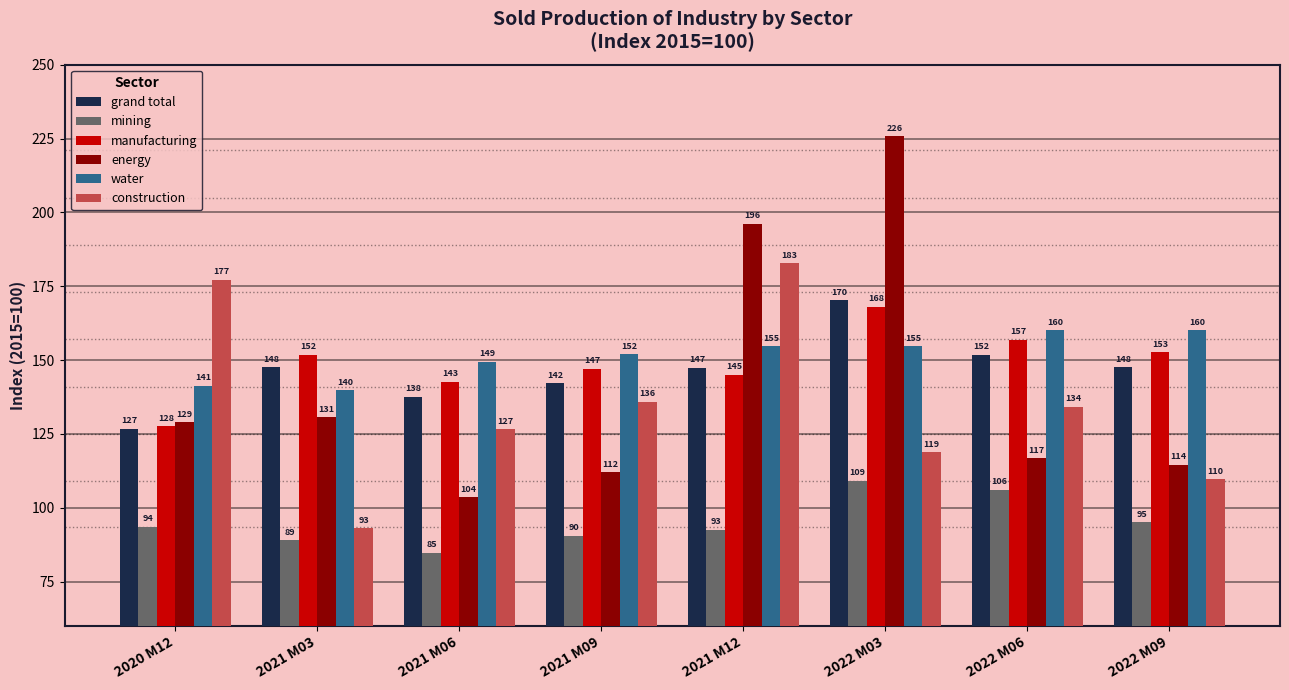

What is the difference between the energy values at 2021 M12 and 2020 M12?

67.1